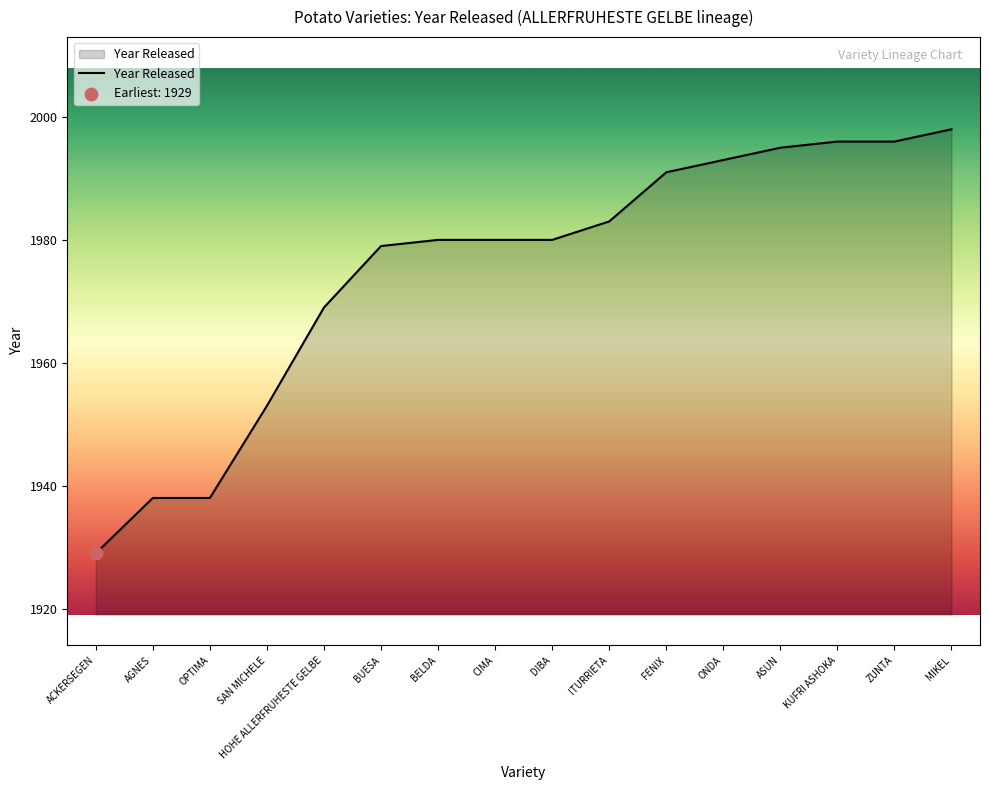

Approximately how many times larger is the value at ZUNTA compared to KUFRI ASHOKA?

1.0